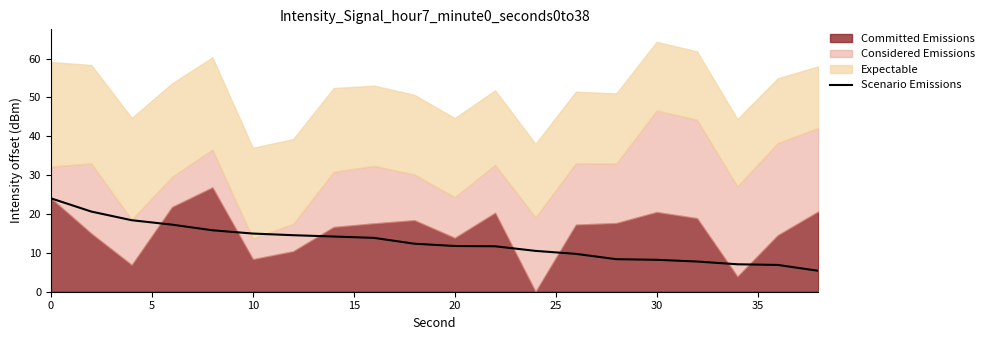

The value of Scenario Emissions at 0 is 42.0. True or false?

False